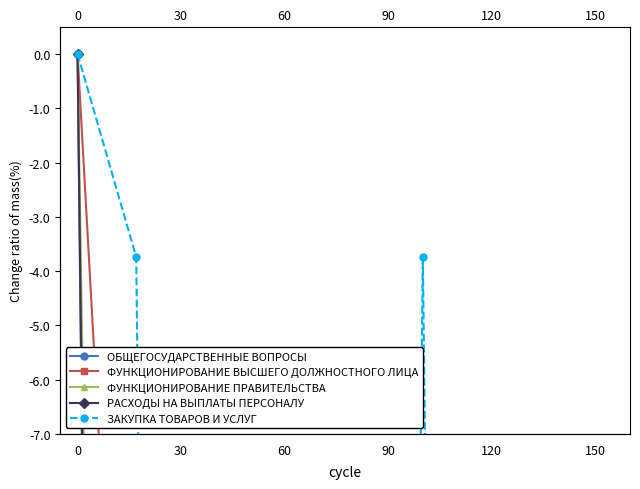

Rank the series at 120 from lowest to highest value.

ФУНКЦИОНИРОВАНИЕ ВЫСШЕГО ДОЛЖНОСТНОГО ЛИЦА, ЗАКУПКА ТОВАРОВ И УСЛУГ, ОБЩЕГОСУДАРСТВЕННЫЕ ВОПРОСЫ, ФУНКЦИОНИРОВАНИЕ ПРАВИТЕЛЬСТВА, РАСХОДЫ НА ВЫПЛАТЫ ПЕРСОНАЛУ